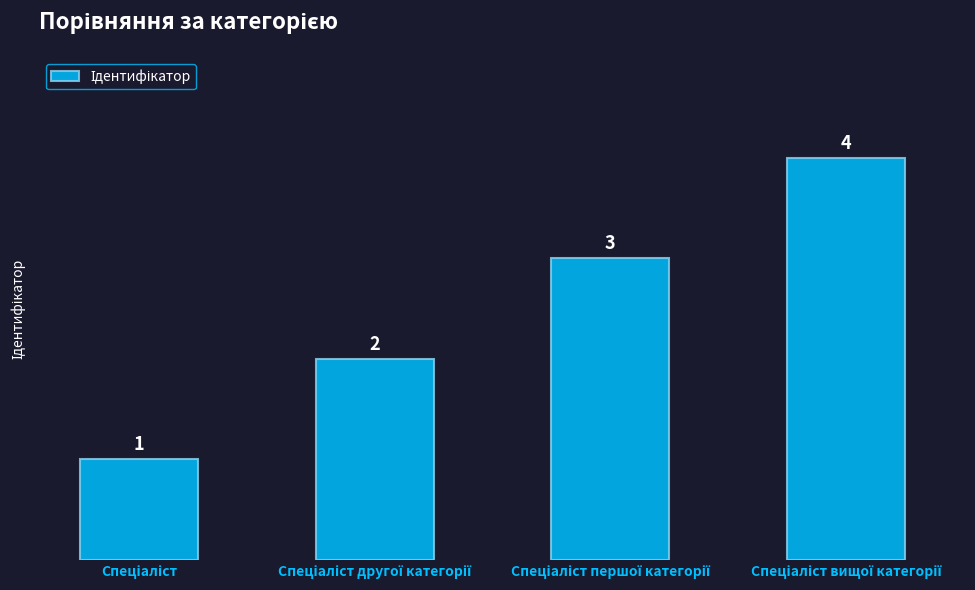

What is the value of the 2nd bar from the left?

2